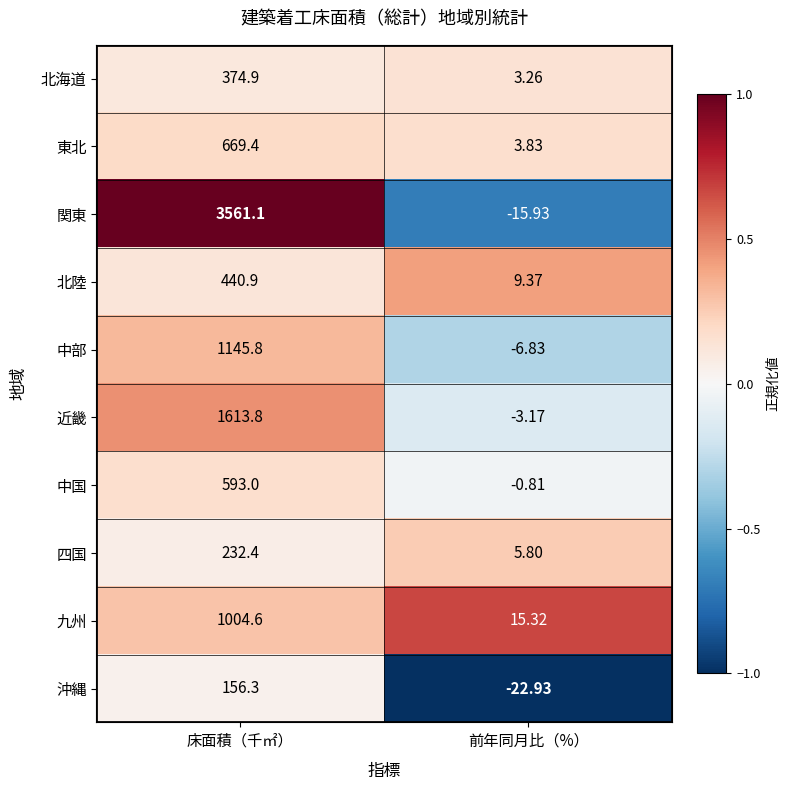

Which category has the highest value across all series?

床面積（千㎡）